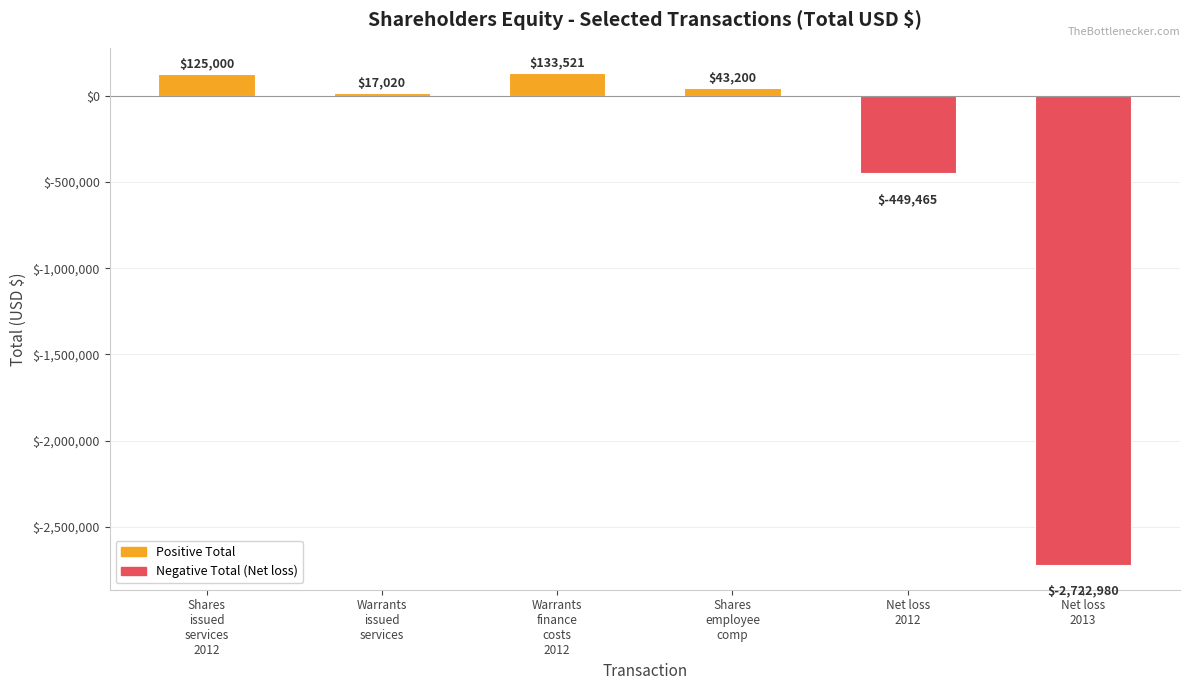

At which label does the data first exceed 43200?

Shares
issued
services
2012